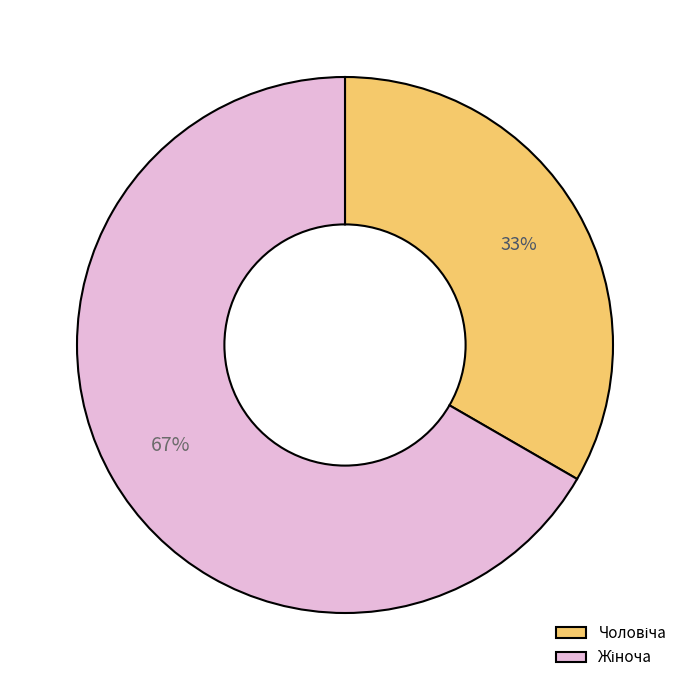

How many slices are in this pie chart?

2